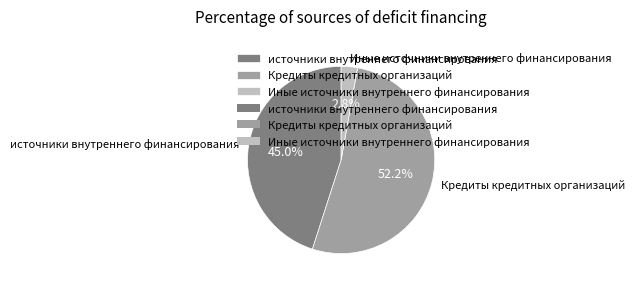

Is it true that источники внутреннего финансирования is 57% of the pie?

False